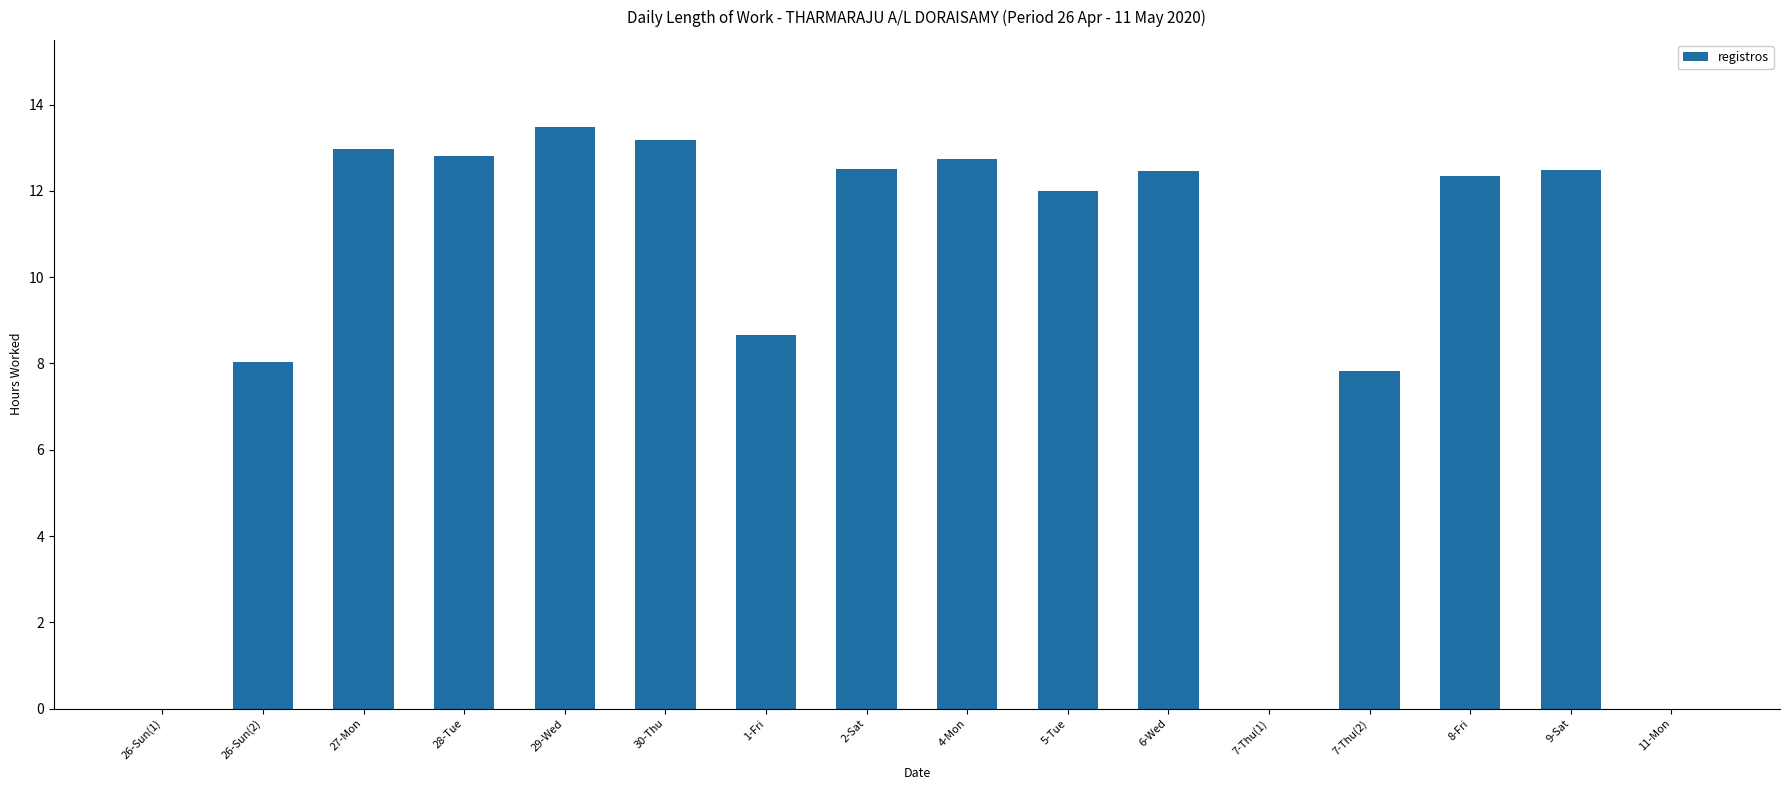

The chart shows a value of 12.3 at 8-Fri. True or false?

True